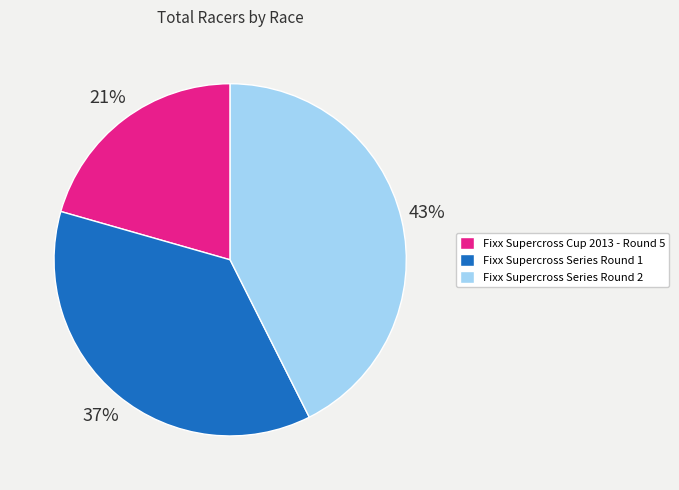

To the nearest percent, what is the difference between the Fixx Supercross Series Round 2 and Fixx Supercross Series Round 1 slice percentages?

6%